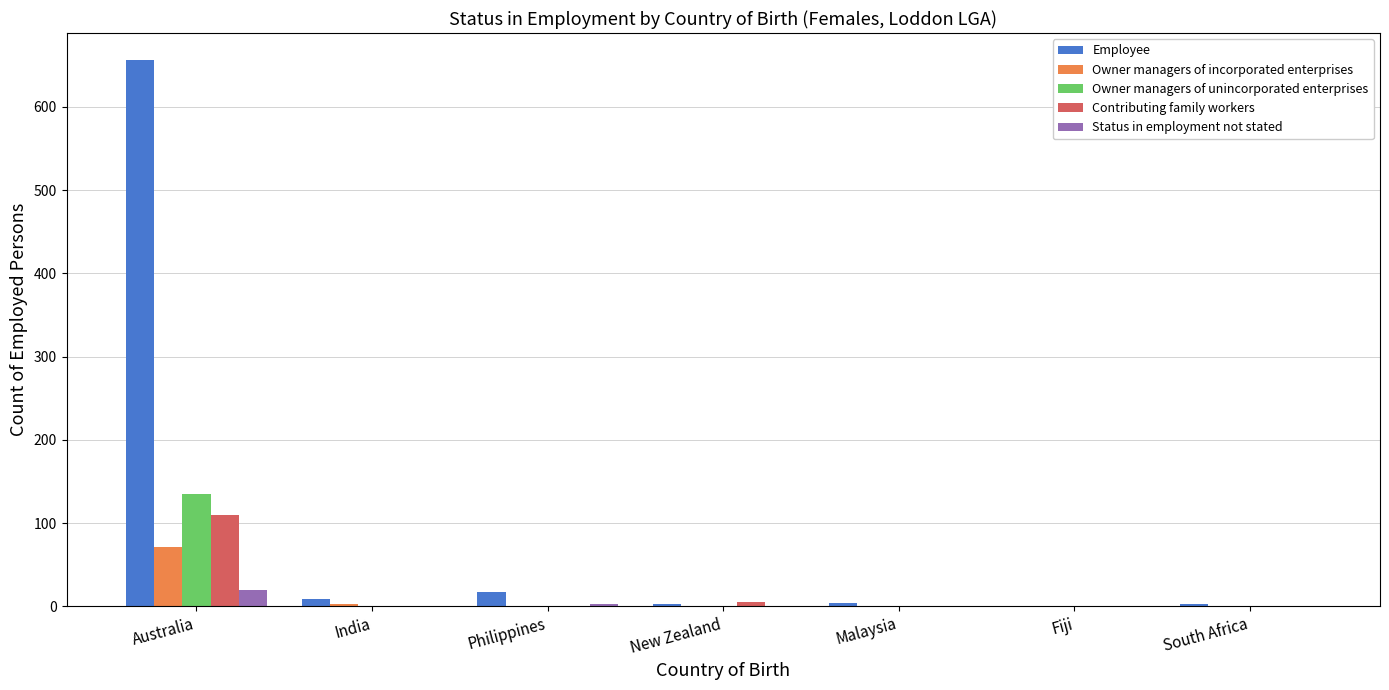

Is it true that Owner managers of unincorporated enterprises equals 135 at Australia?

True